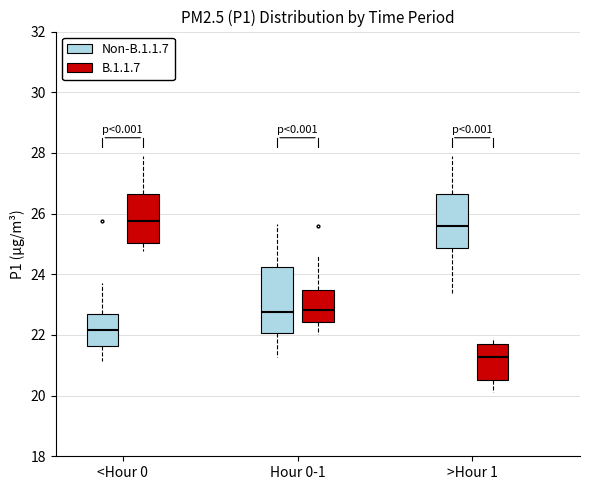

Reading left to right, read every box against the y-axis: the position of its median line, the range the box covers, and the ends of its whiskers. The values are not printed on the chart, so give them approximately, as read against the axis.

<Hour 0 (Non-B.1.1.7): median 22.2, box 21.6 to 22.8, whiskers 21.2 to 23.8
<Hour 0 (B.1.1.7): median 25.8, box 25.0 to 26.6, whiskers 24.8 to 28.0
Hour 0-1 (Non-B.1.1.7): median 22.8, box 22.0 to 24.2, whiskers 21.2 to 25.6
Hour 0-1 (B.1.1.7): median 22.8, box 22.4 to 23.4, whiskers 22.0 to 24.6
>Hour 1 (Non-B.1.1.7): median 25.6, box 24.8 to 26.6, whiskers 23.4 to 28.0
>Hour 1 (B.1.1.7): median 21.2, box 20.6 to 21.8, whiskers 20.2 to 22.0